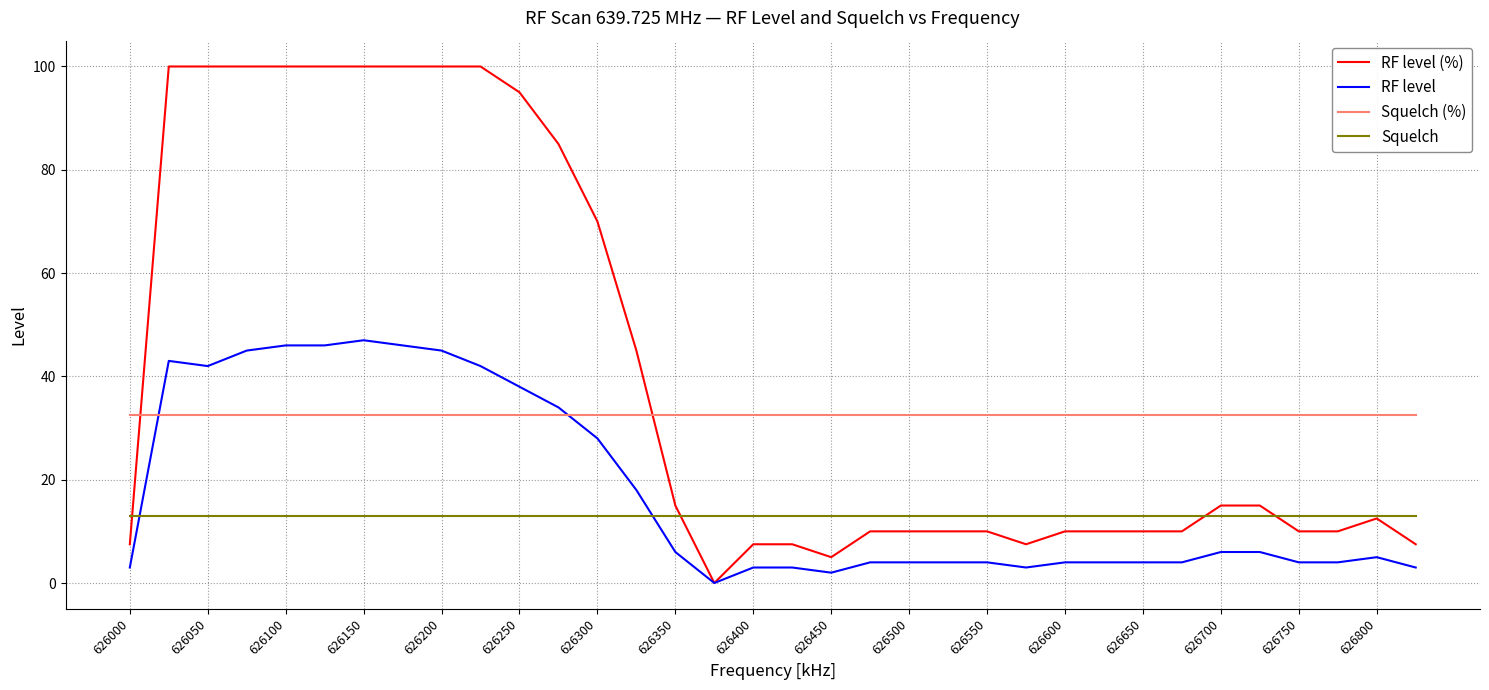

List the series in order of their overall mean, highest first.

RF level (%), Squelch (%), RF level, Squelch